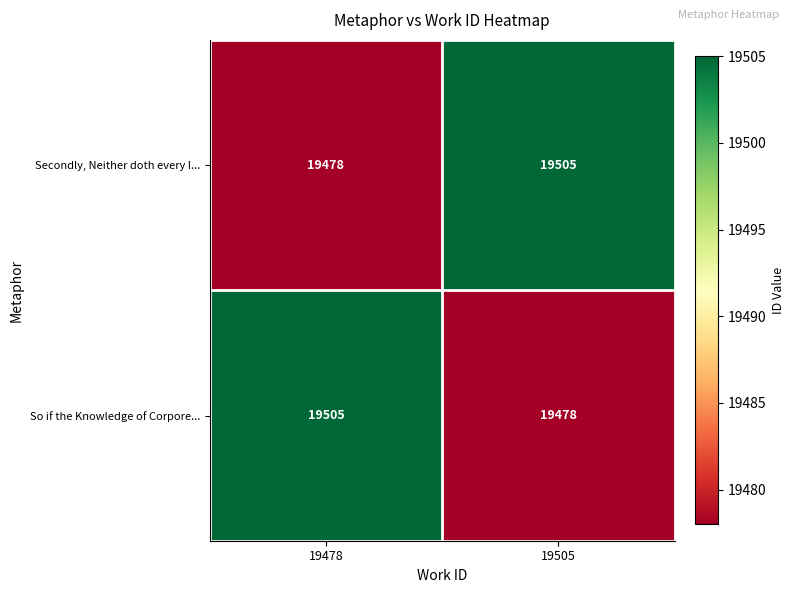

What is the average value of the Secondly, Neither doth every I... series?

19492